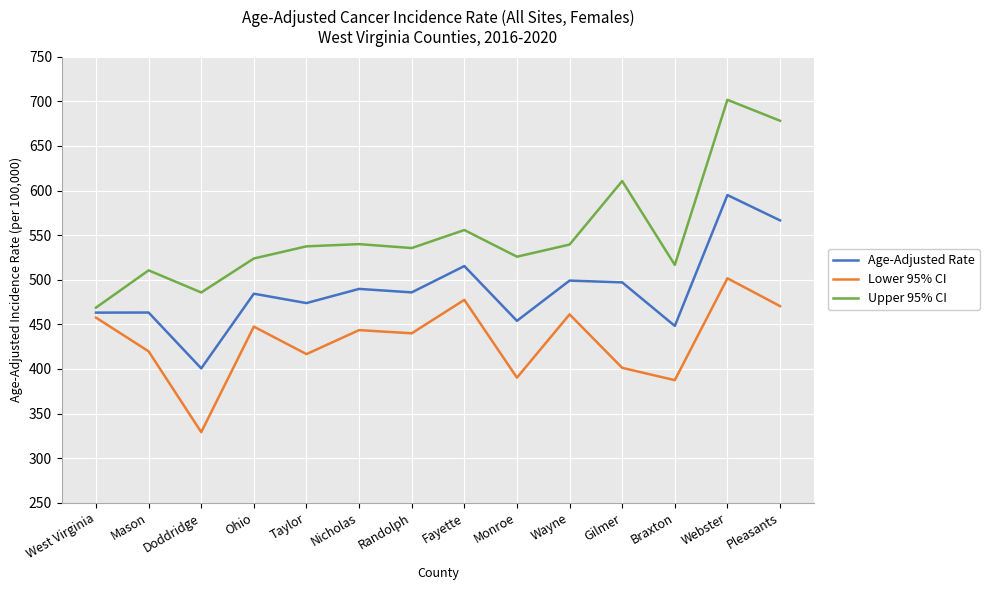

What are all the series names shown in the legend?

Age-Adjusted Rate, Lower 95% CI, Upper 95% CI